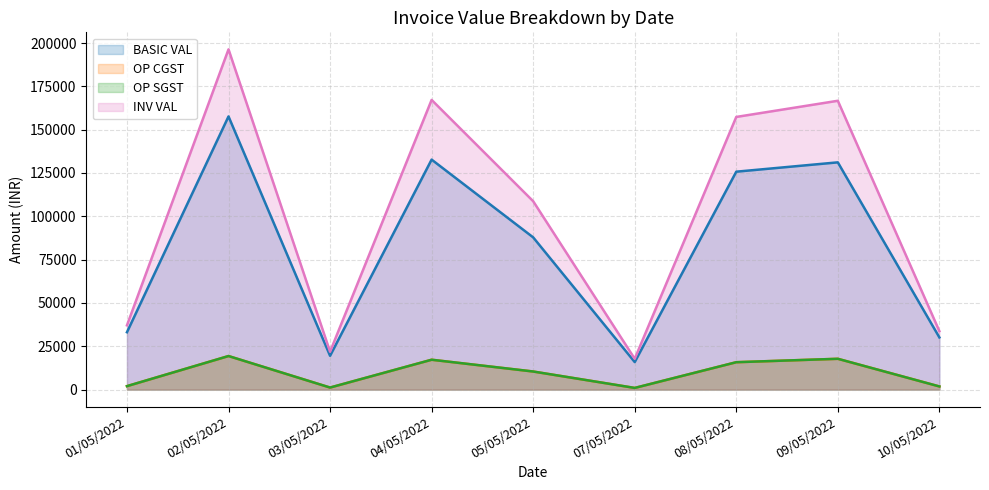

What is the difference between the second highest and second lowest values in the BASIC VAL series?

113221.5